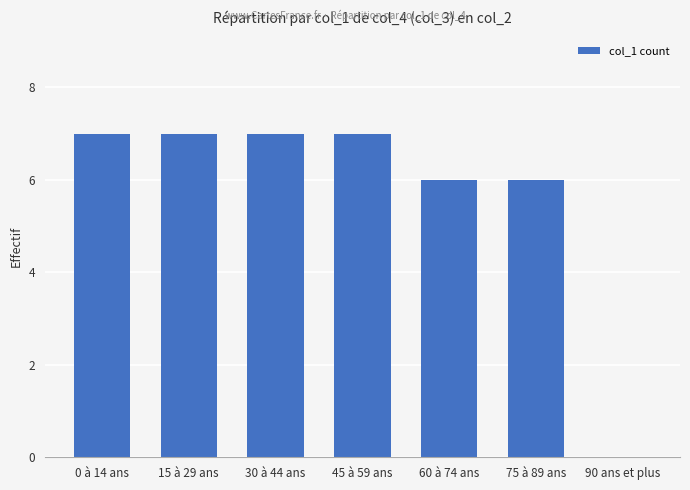

Read the value at 15 à 29 ans.

7